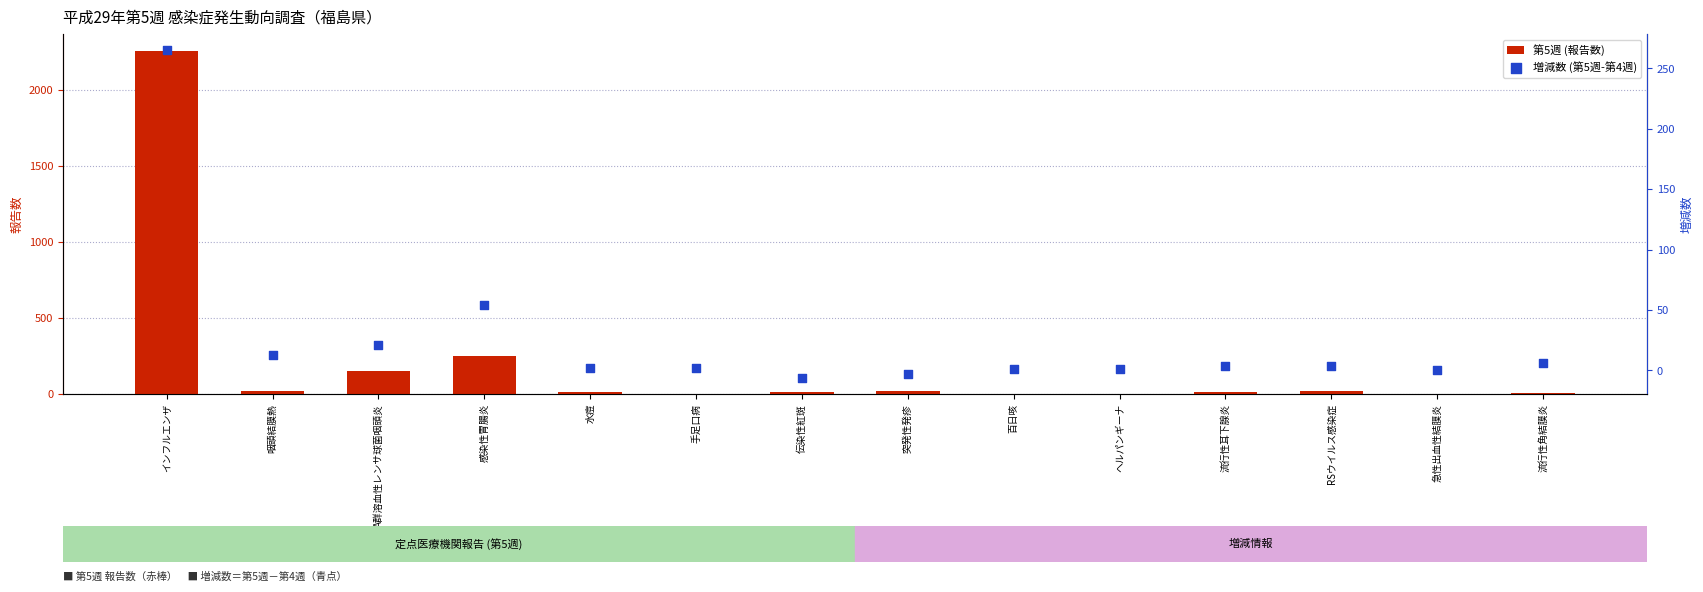

Which series reaches the maximum Y coordinate?

第5週 (報告数)